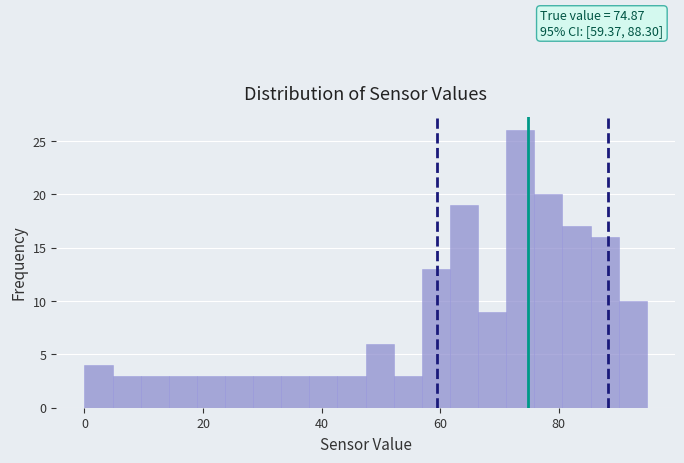

Read against the x-axis, roughly where is the centre of the tallest bar?

74